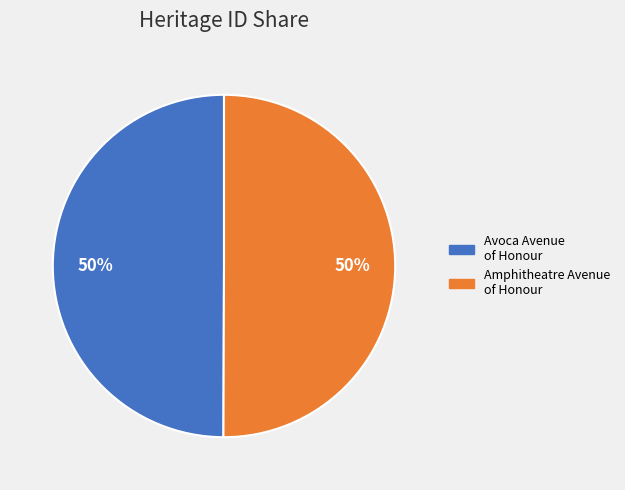

To the nearest percent, what portion does Amphitheatre Avenue of Honour represent?

50%